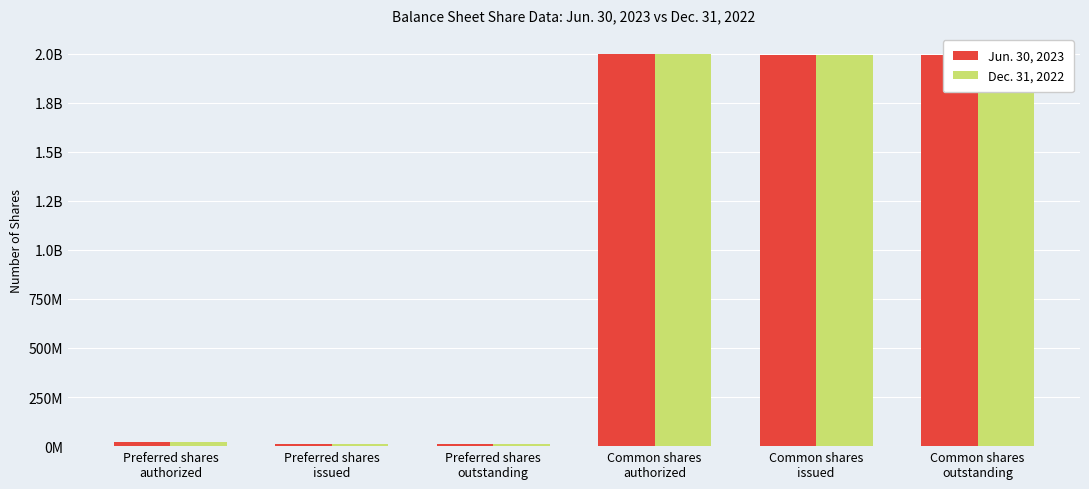

What is the sum of all Dec. 31, 2022 values?

6029314160